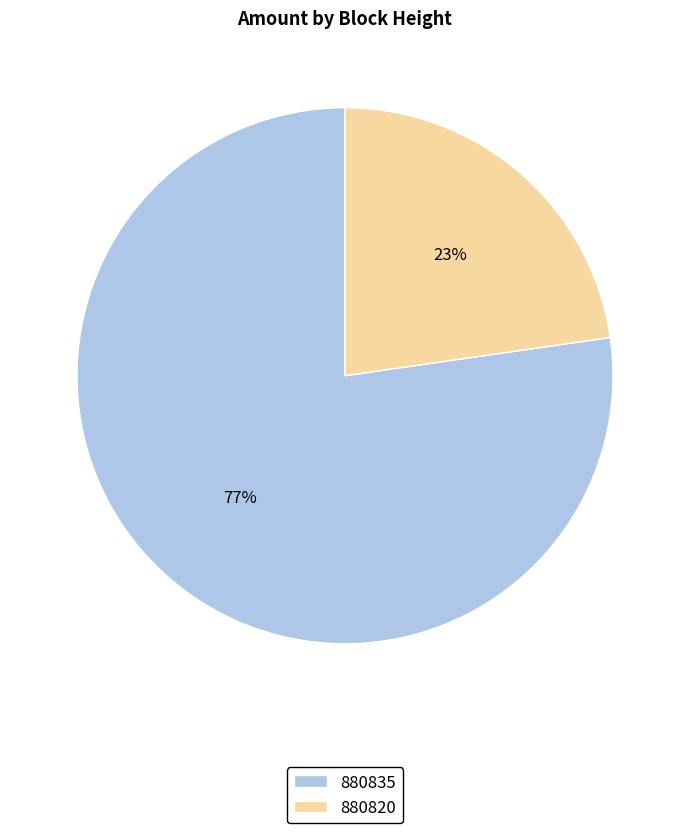

Which category has the smallest portion of the pie?

880820